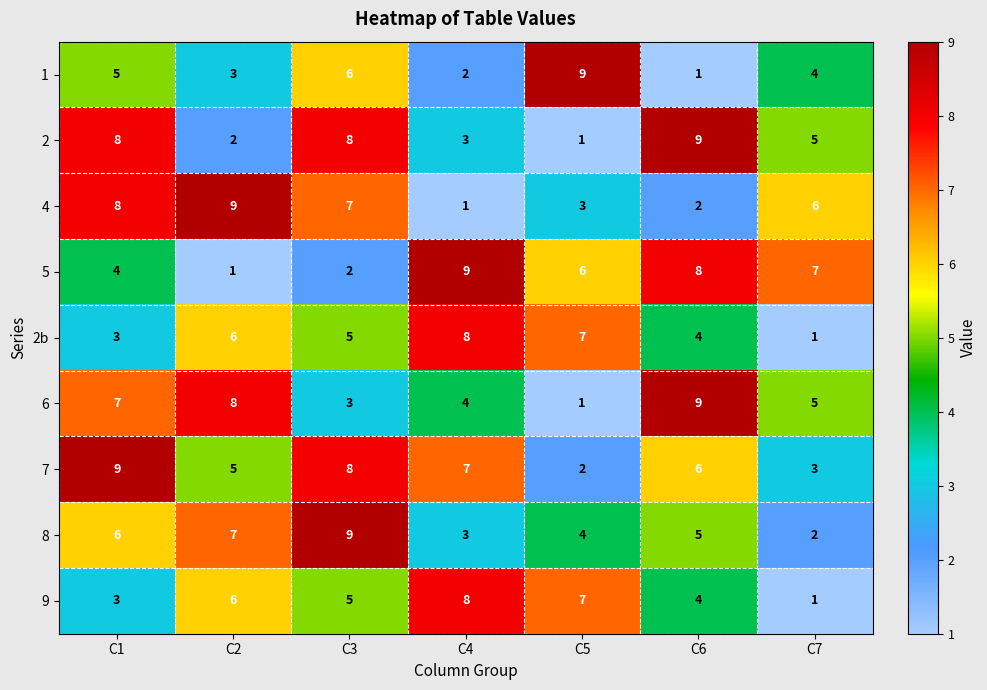

Is it true that 8 equals 5 at C2?

False